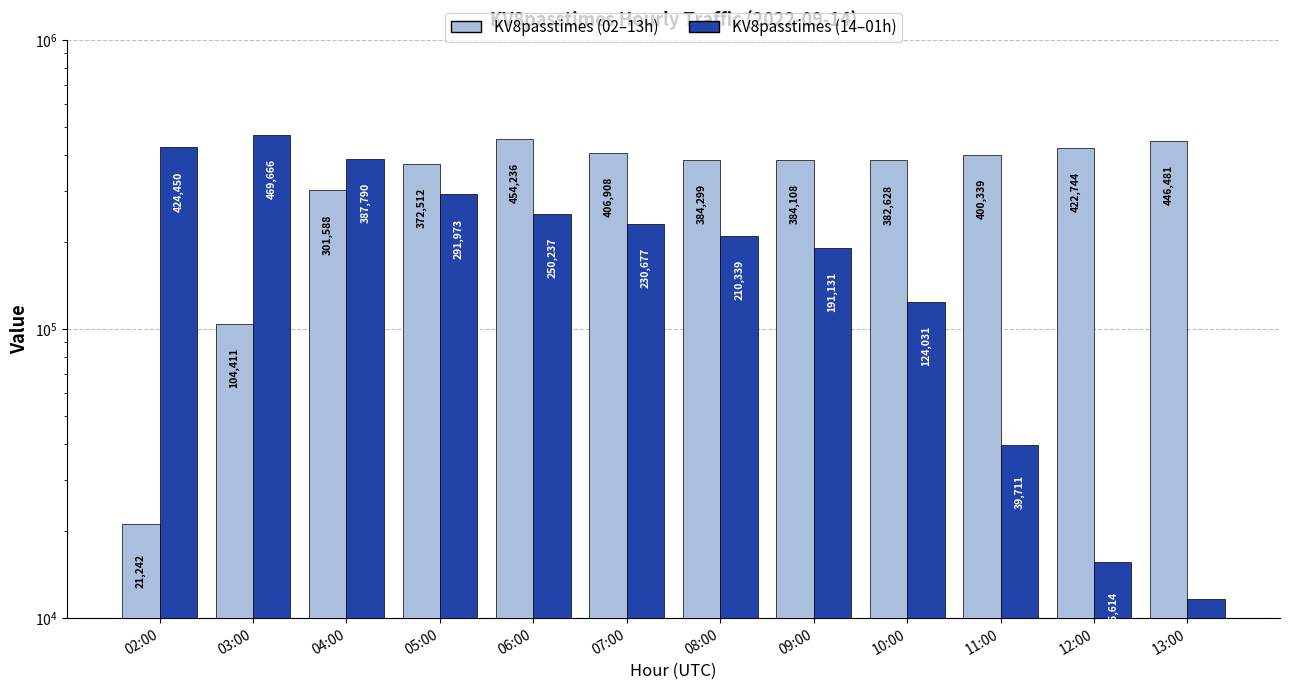

List the labels in order of KV8passtimes (14–01h) value, smallest first.

13:00, 12:00, 11:00, 10:00, 09:00, 08:00, 07:00, 06:00, 05:00, 04:00, 02:00, 03:00